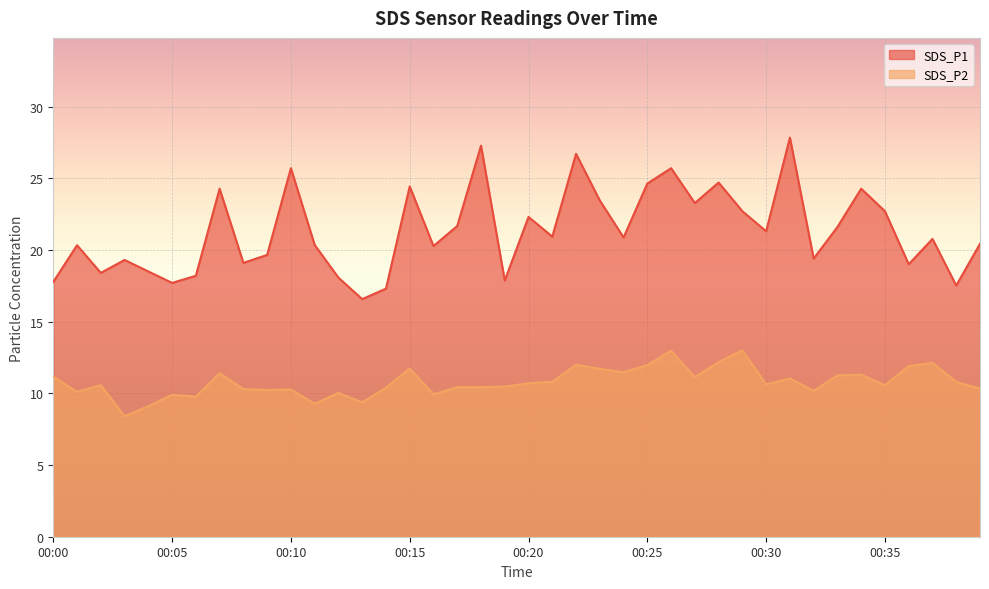

At 00:33, list the series in order from smallest to largest.

SDS_P2, SDS_P1